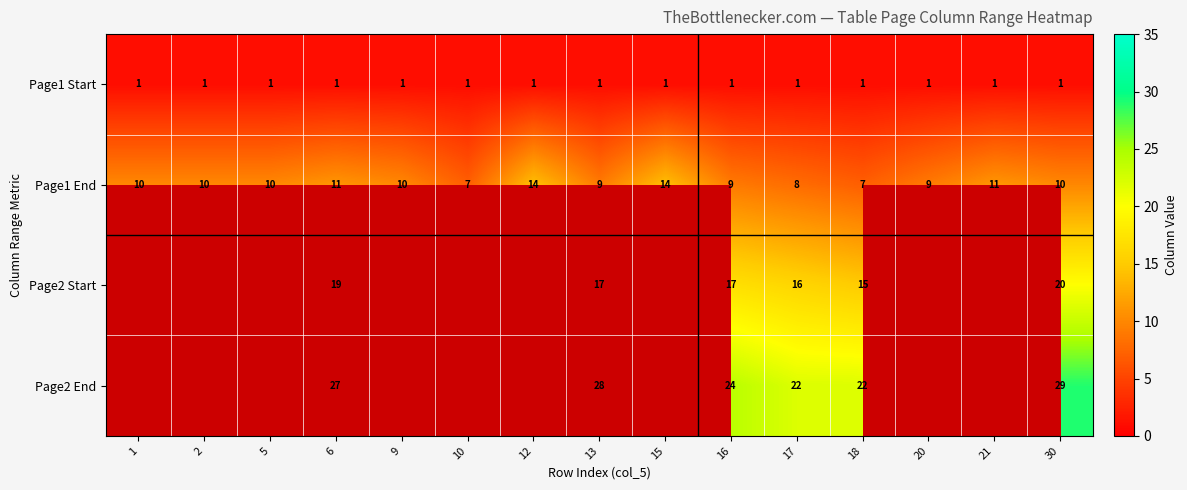

What is the spread (max minus min) of values at 13?

27